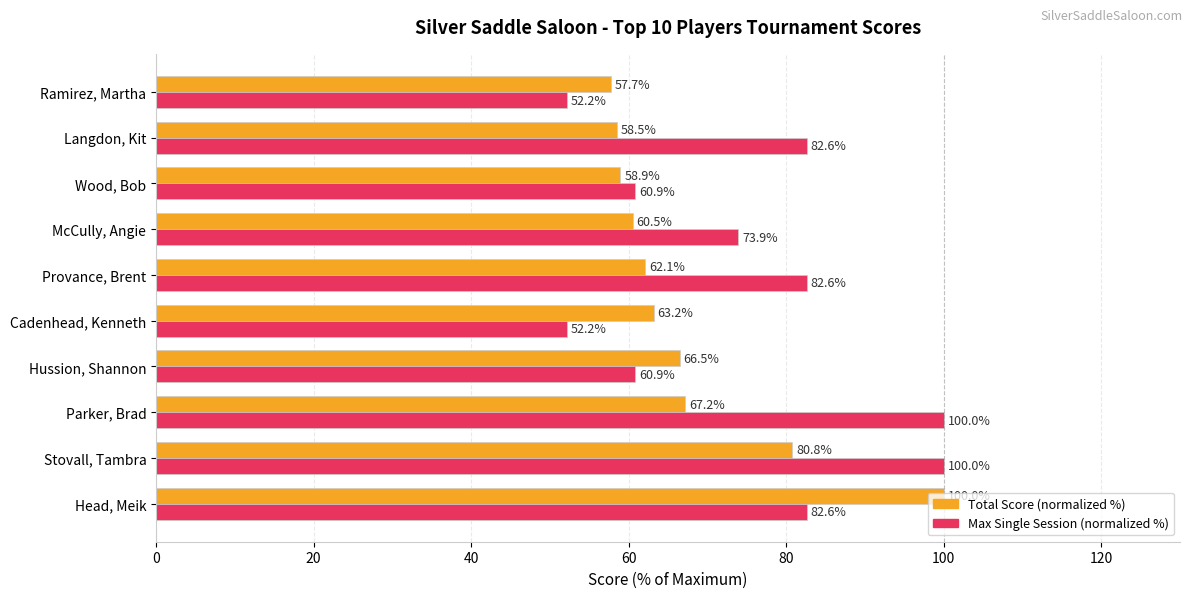

At Stovall, Tambra, list the series in order from smallest to largest.

Total Score (normalized %), Max Single Session (normalized %)